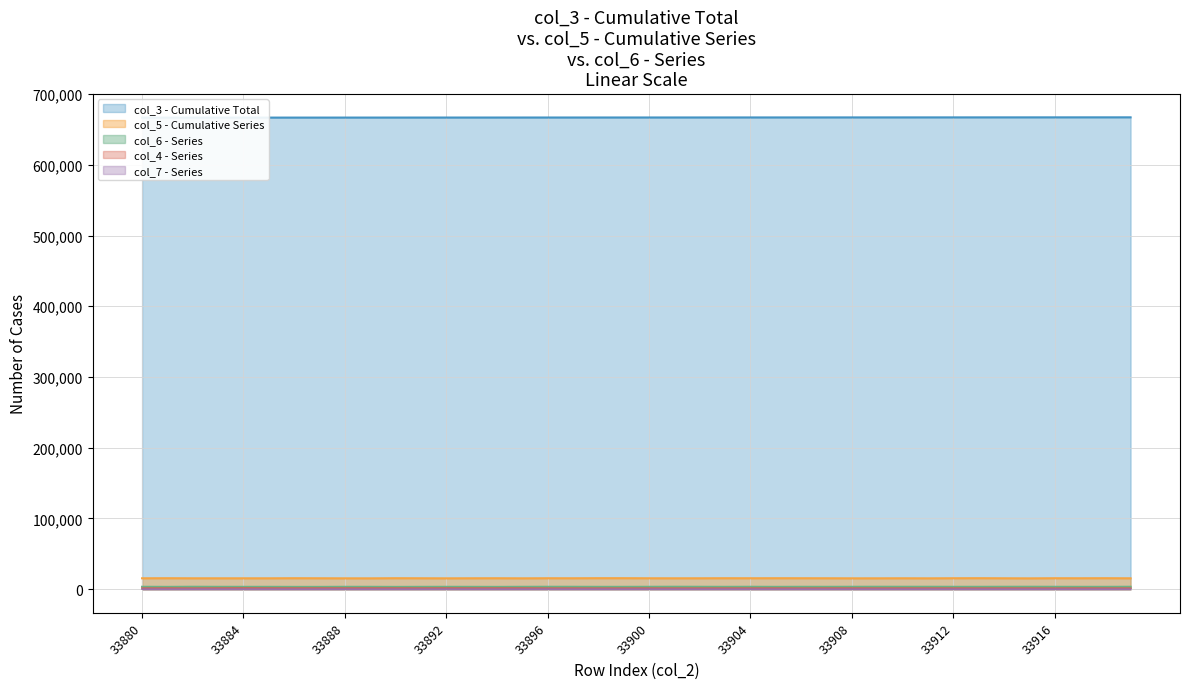

True or false: col_3 and col_6 intersect in this chart.

False